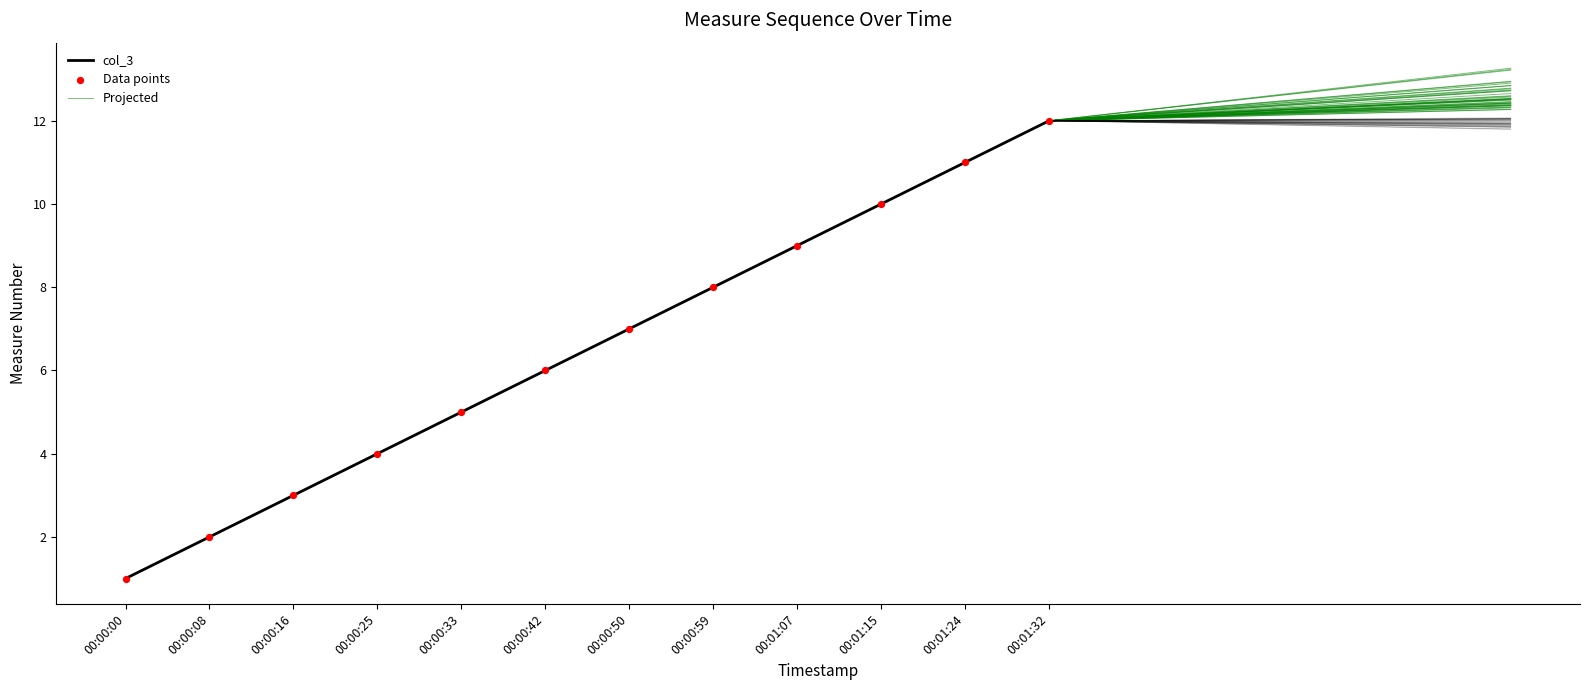

What is the change in value from 00:00:25 to 00:00:33?

+1